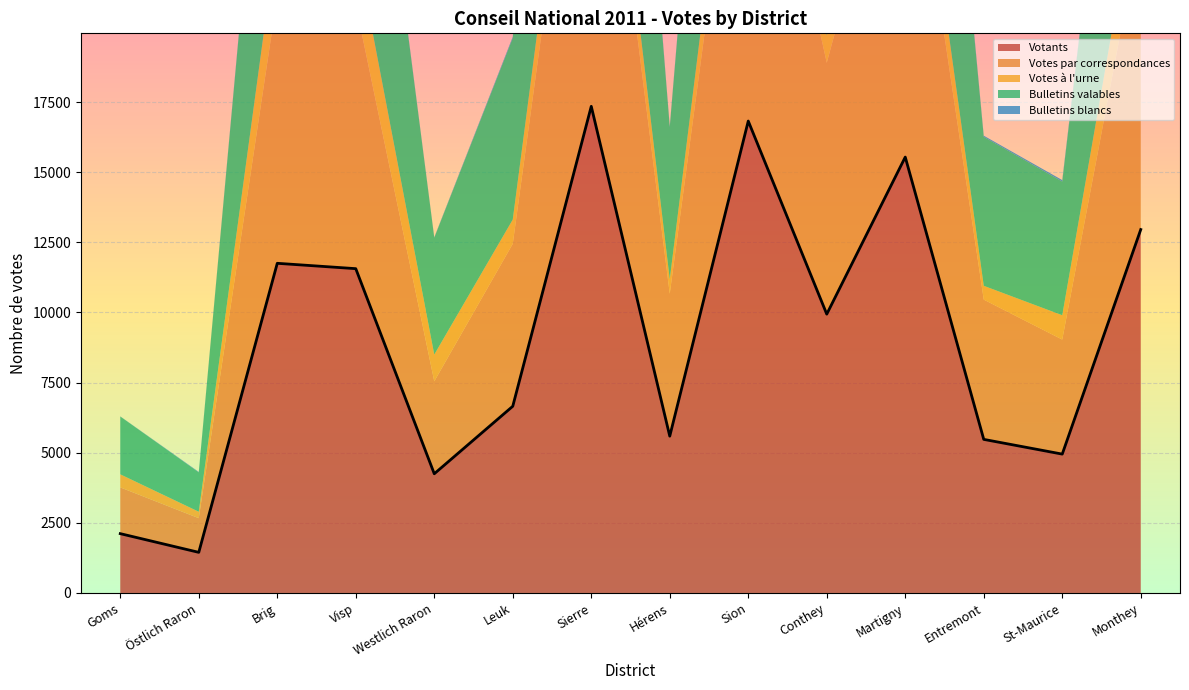

What is the change in value from Goms to Visp?

+9448